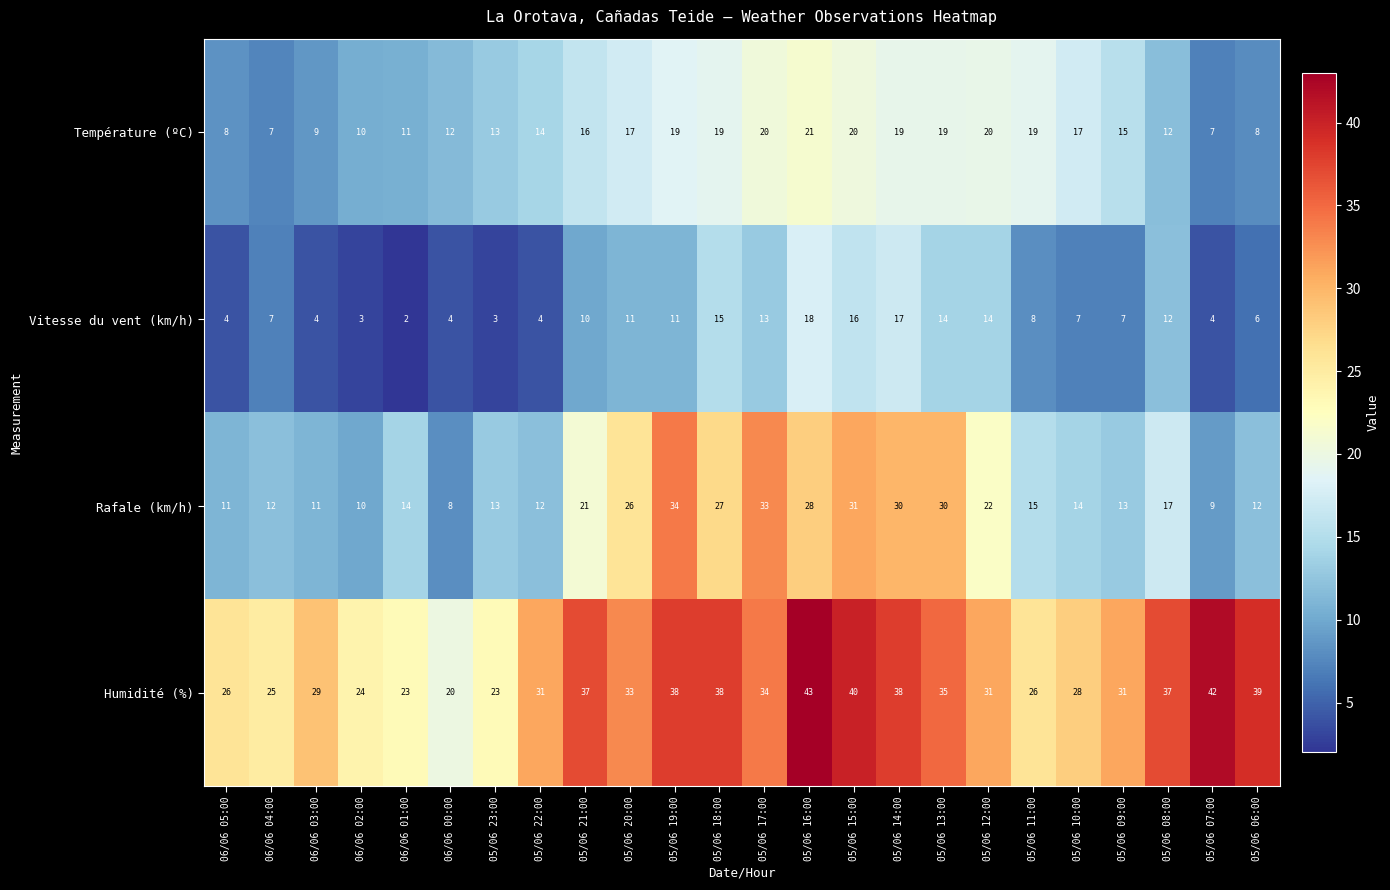

Rank the series by their maximum value, from highest to lowest.

Humidité (%), Rafale (km/h), Température (ºC), Vitesse du vent (km/h)